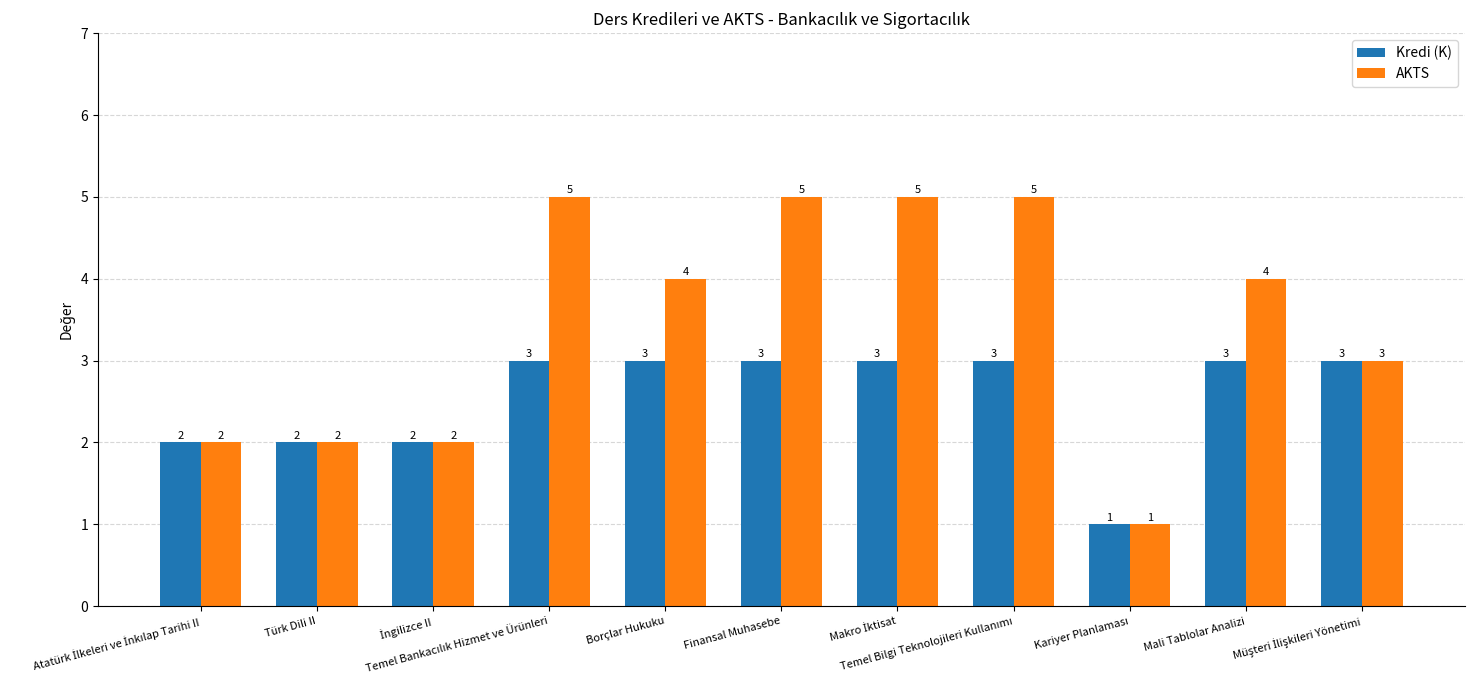

What is the difference between the second highest and second lowest values in the AKTS series?

3